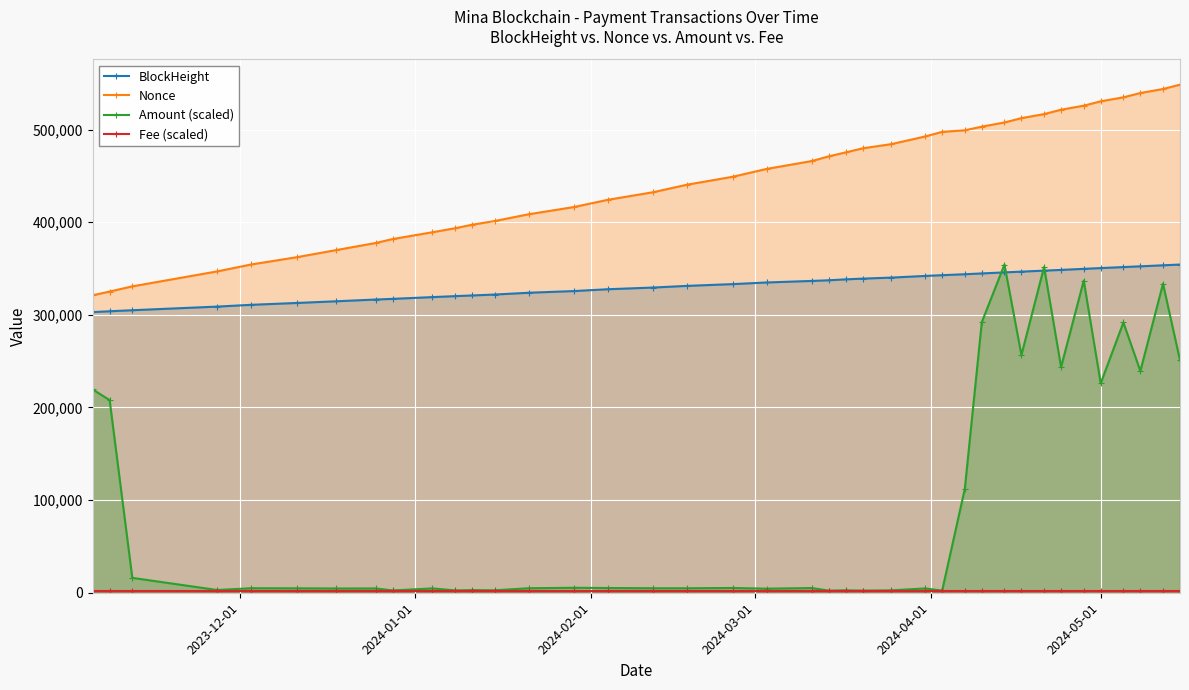

At how many categories does at least one series exceed 82870?

39